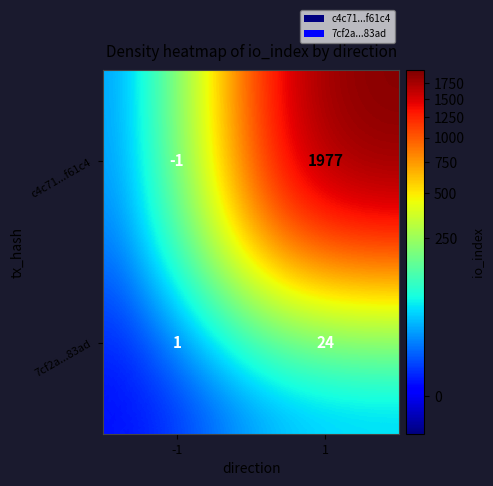

List the series in order of their overall mean, lowest first.

7cf2a...83ad, c4c71...f61c4